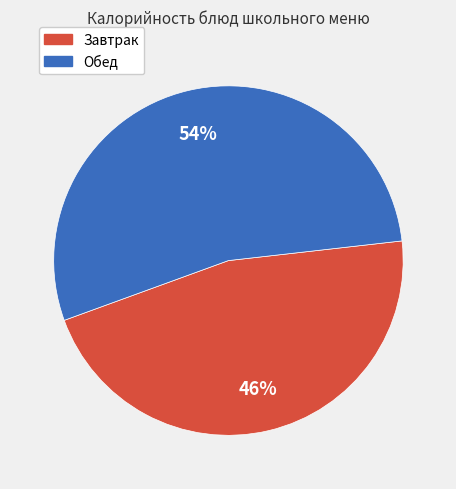

Count the number of slices in the pie.

2